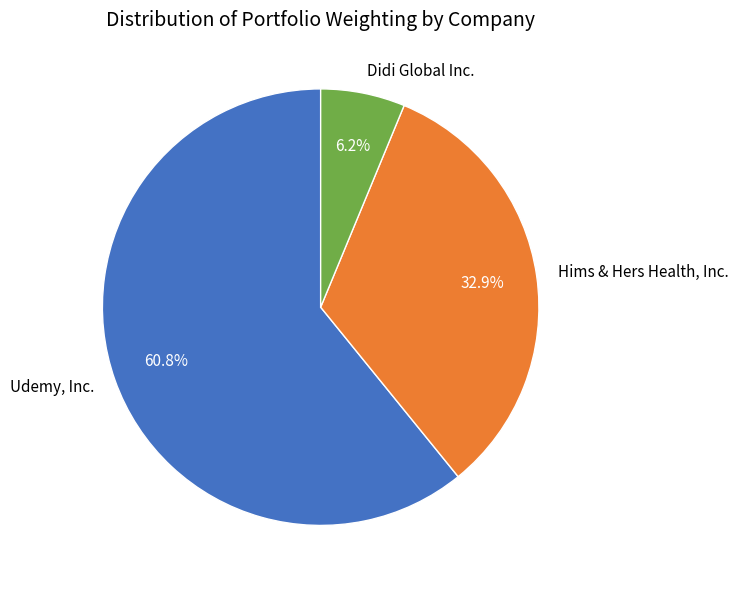

To the nearest percent, what is the combined percentage of Hims & Hers Health, Inc. and Udemy, Inc.?

94%